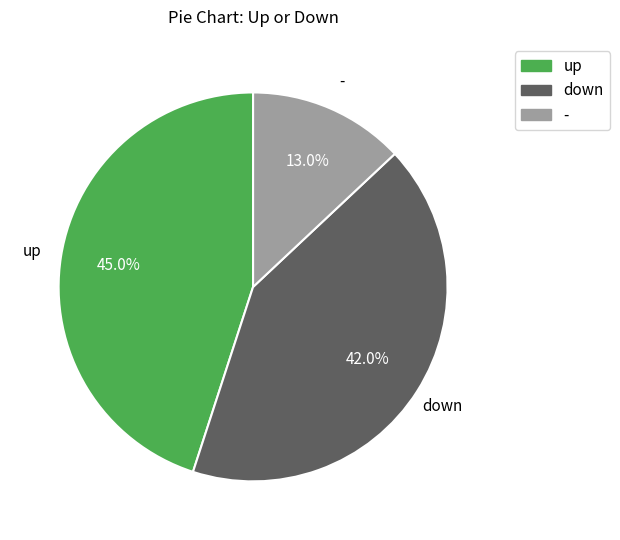

Which slice is the largest?

up